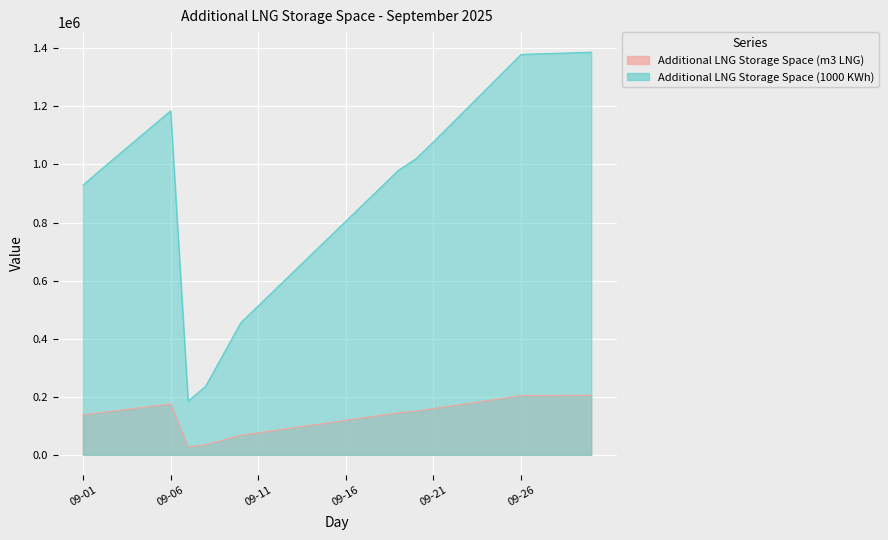

At which category does the chart reach its minimum across all series?

2025-09-07